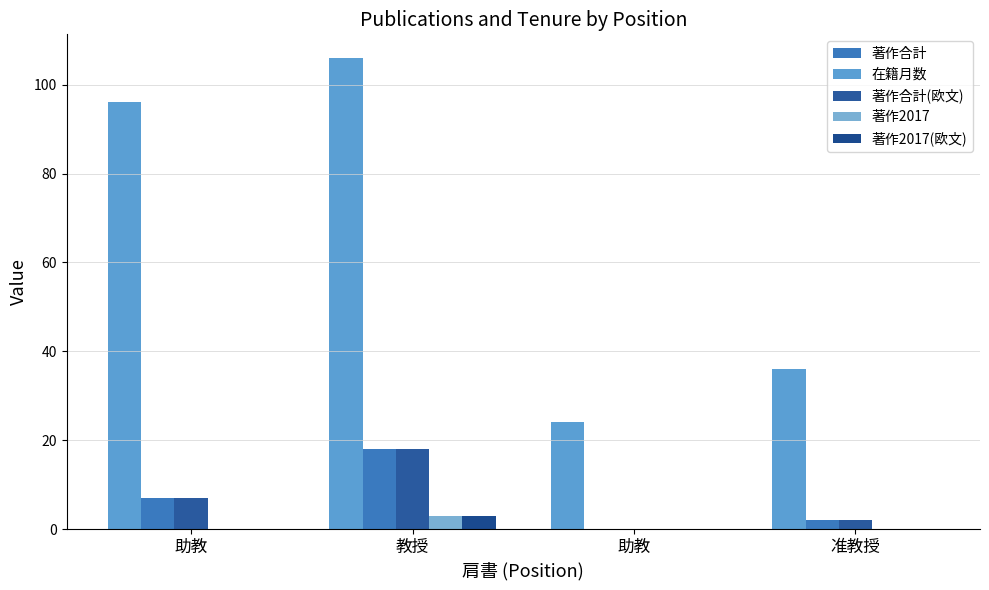

Does the chart contain stacked bars?

No